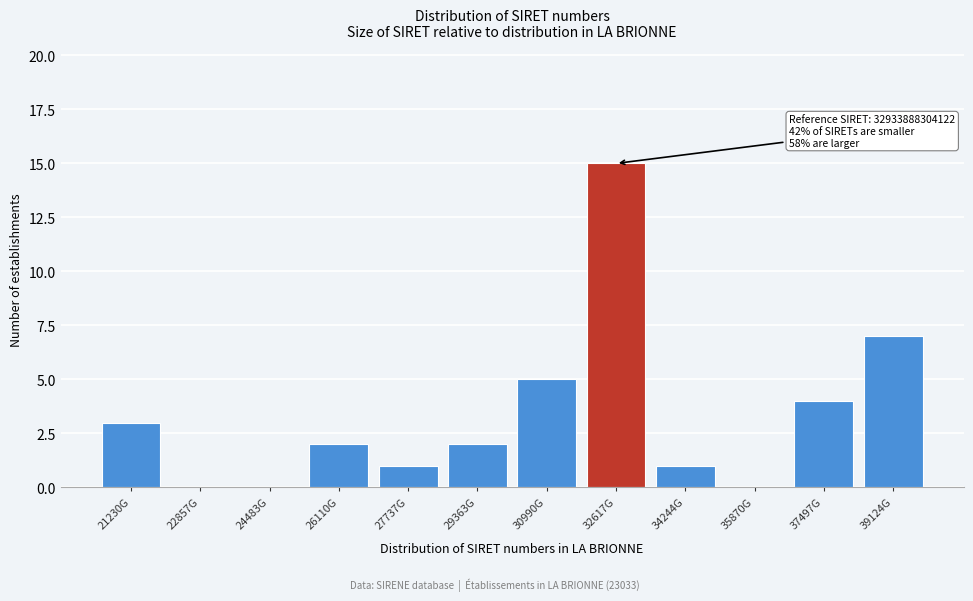

Reading left to right, extract all data points from this chart.

21230G=3	22857G=0	24483G=0	26110G=2	27737G=1	29363G=2	30990G=5	32617G=15	34244G=1	35870G=0	37497G=4	39124G=7